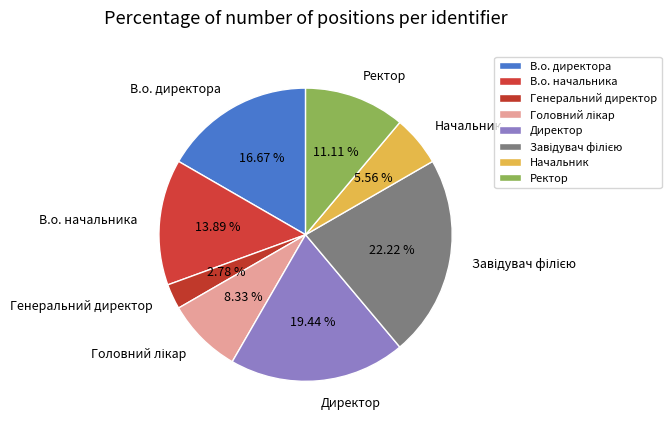

To the nearest percent, what is the difference between the largest and smallest slice percentages?

19%